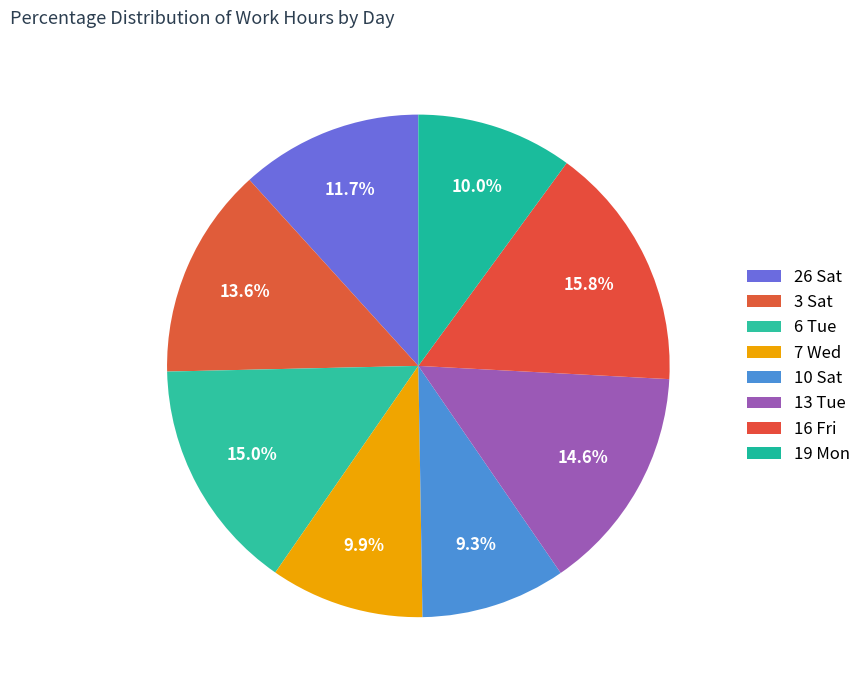

How many slices are in this pie chart?

8